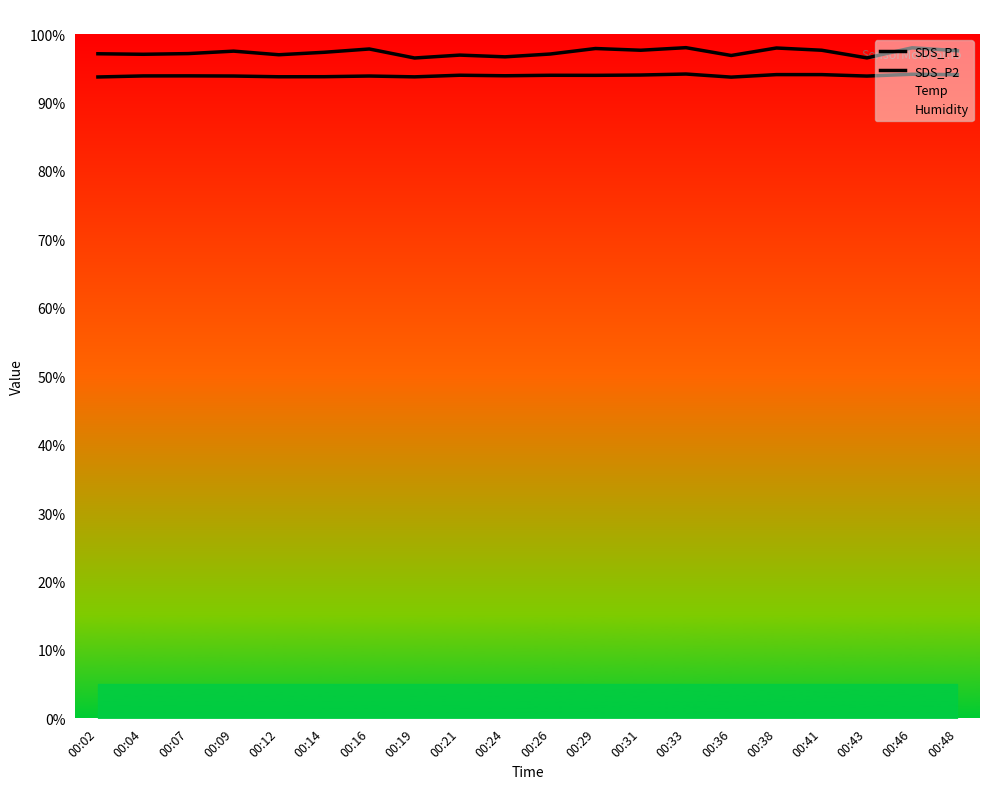

What is the sum of all SDS_P2 values?

1878.6